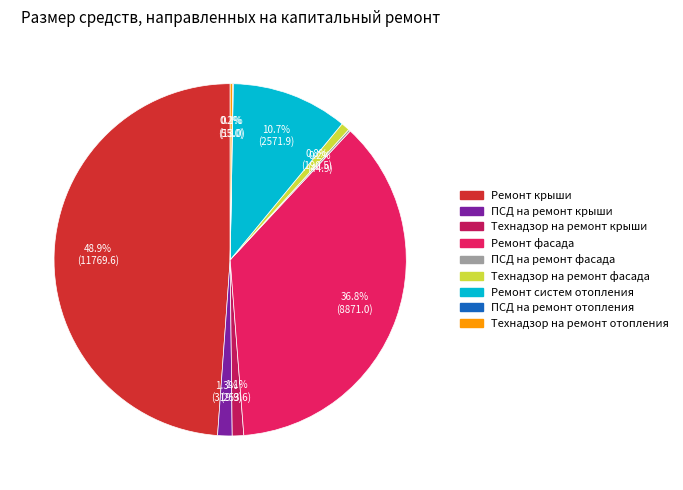

Which category has the biggest portion of the pie?

Ремонт крыши